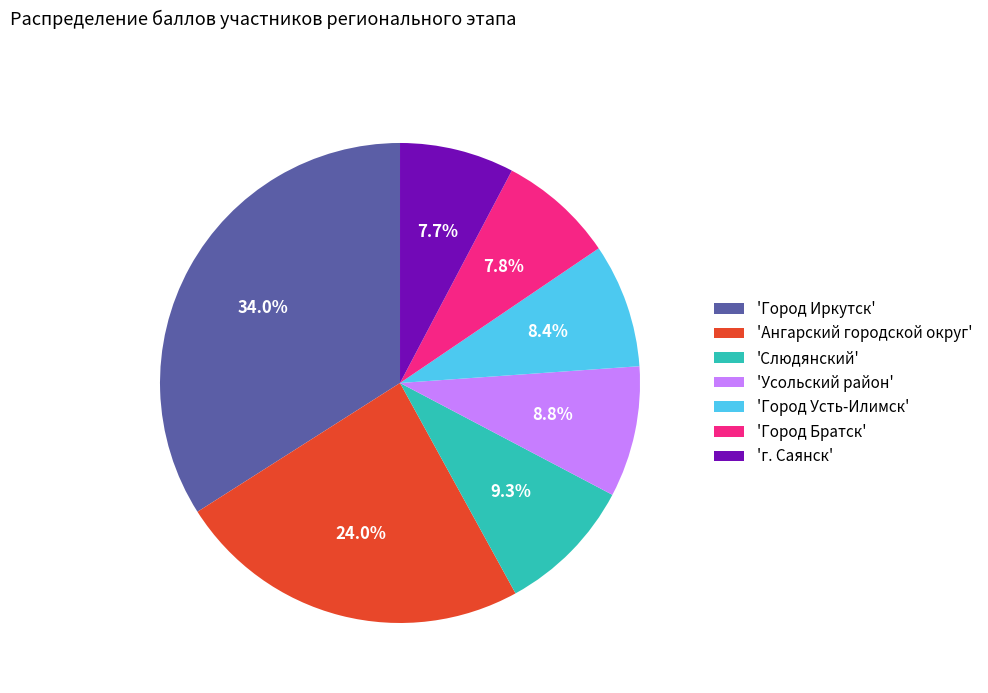

How much of the chart is everything except 'Ангарский городской округ'?

76.0%